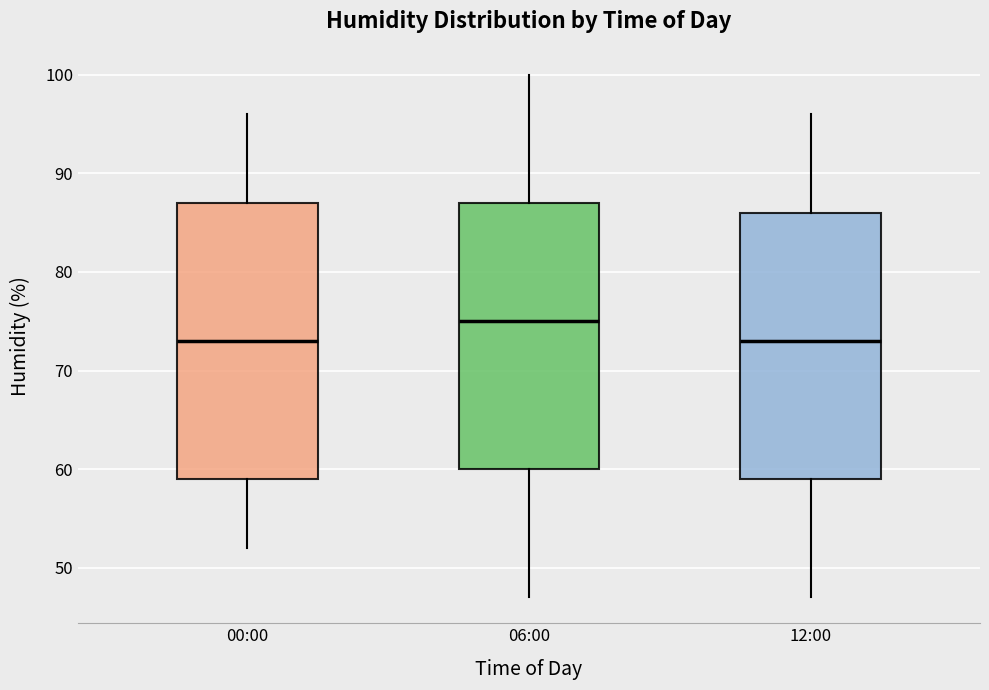

Reading left to right, transcribe this box plot: for each box, give where its median line is, the range the box spans, and where its two whiskers end, as read against the y-axis. The values are not printed on the chart, so give them approximately, as read against the axis.

00:00: median 73, box 59 to 87, whiskers 52 to 96
06:00: median 75, box 60 to 87, whiskers 47 to 100
12:00: median 73, box 59 to 86, whiskers 47 to 96